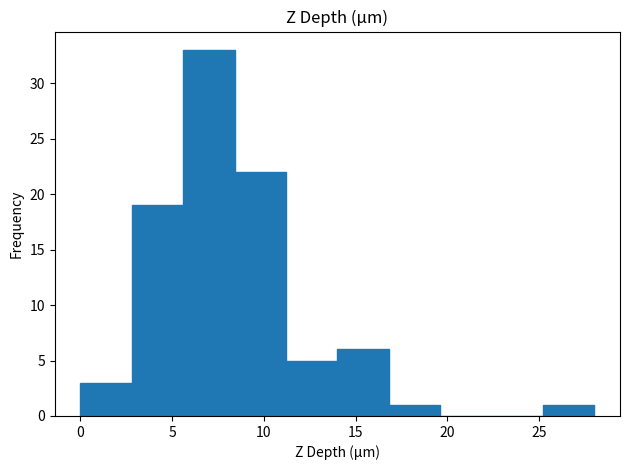

Reading left to right, transcribe this chart: for each bar, give the range it covers on the x-axis and its height. Neither the bar edges nor the heights are printed on the chart, so give them approximately, as read against the axes.

0.0 to 2.8: 3
2.8 to 5.6: 19
5.6 to 8.4: 33
8.4 to 11.2: 22
11.2 to 14.0: 5
14.0 to 16.8: 6
16.8 to 19.6: 1
19.6 to 22.4: 0
22.4 to 25.2: 0
25.2 to 28.0: 1